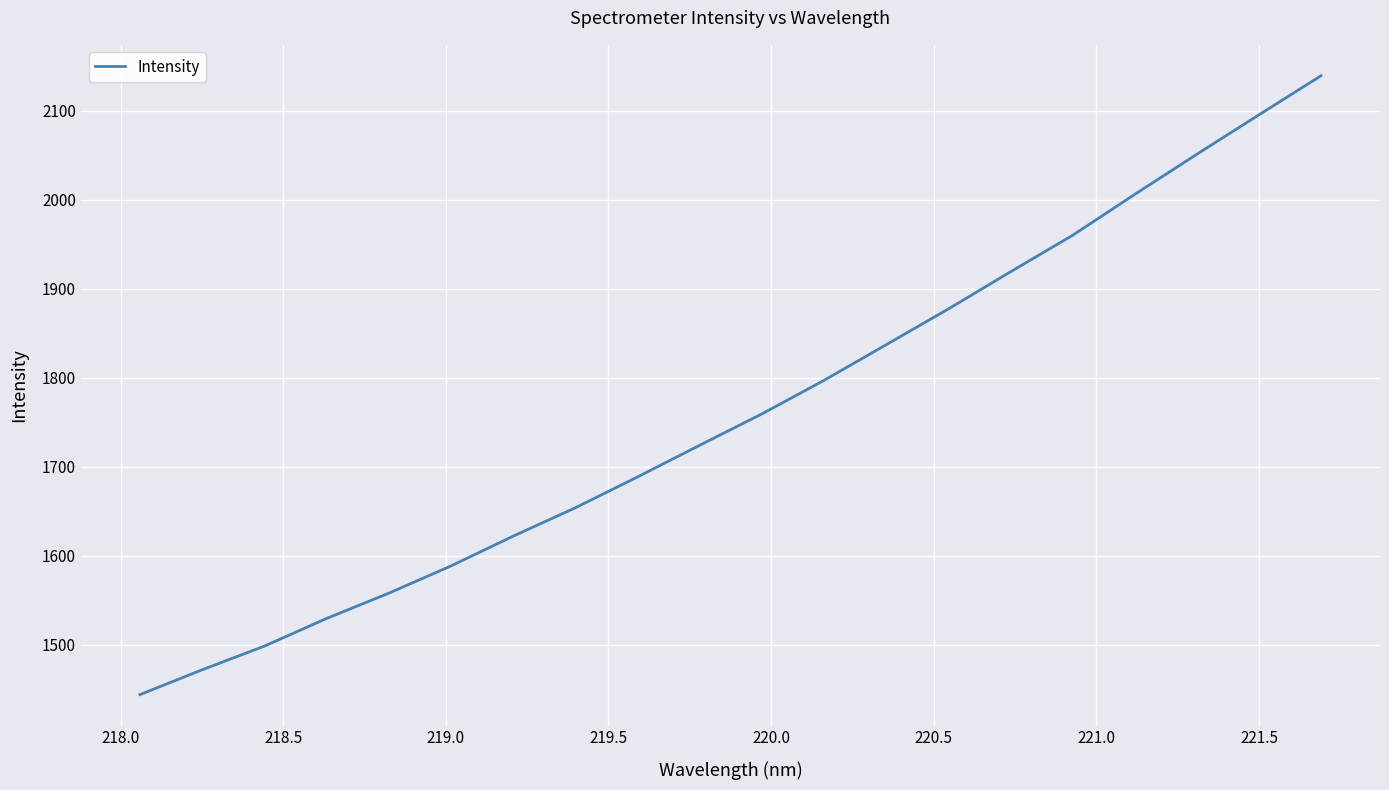

What is the difference between the second highest and minimum values?

651.5